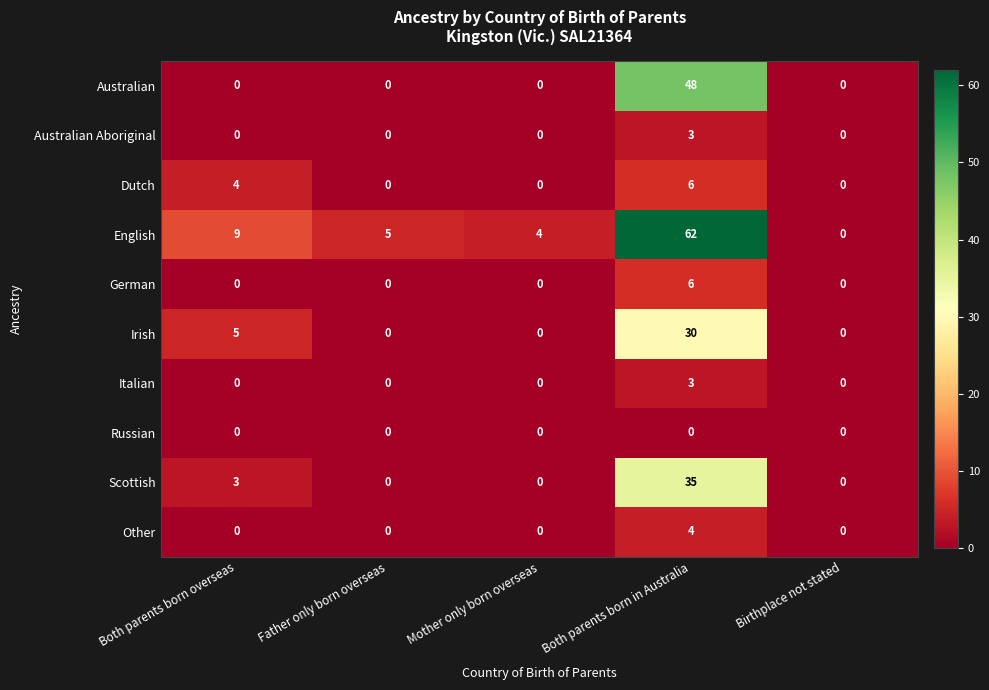

The value of German at Both parents born in Australia is 6. True or false?

True